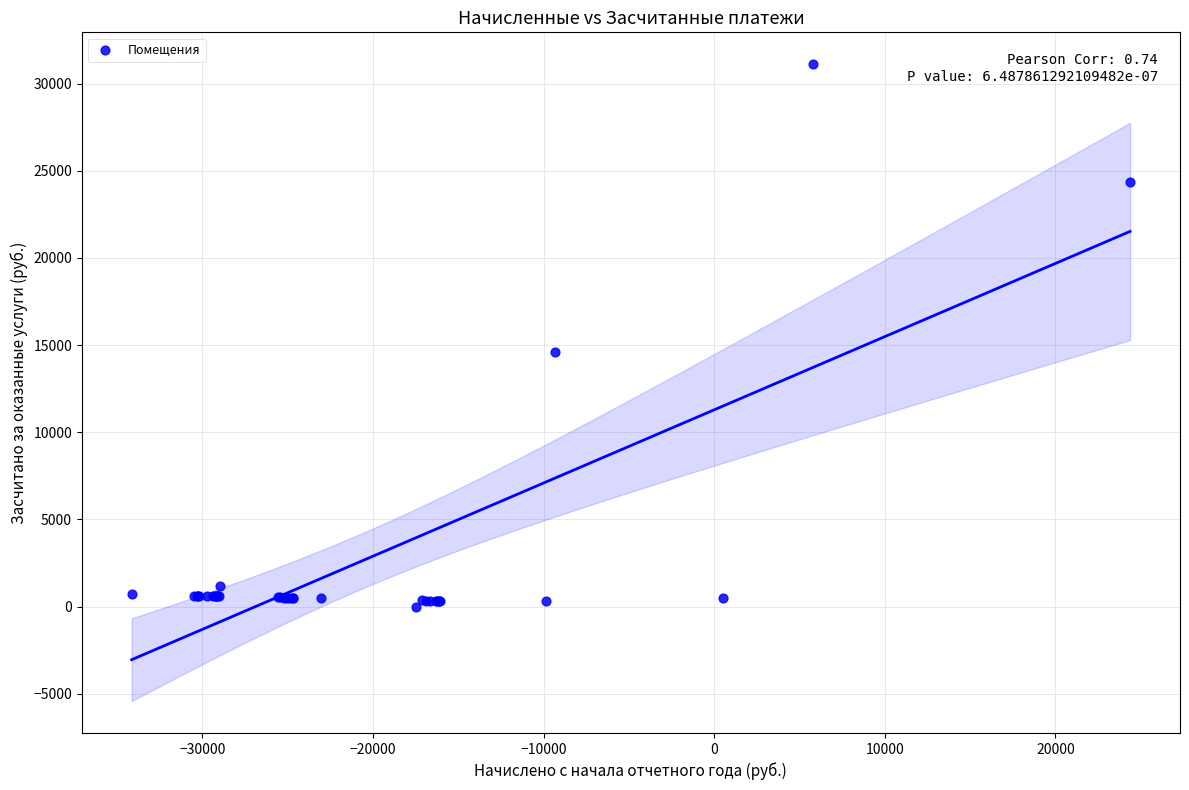

What Y value in the scatter plot is closest to 15554?

14608.1